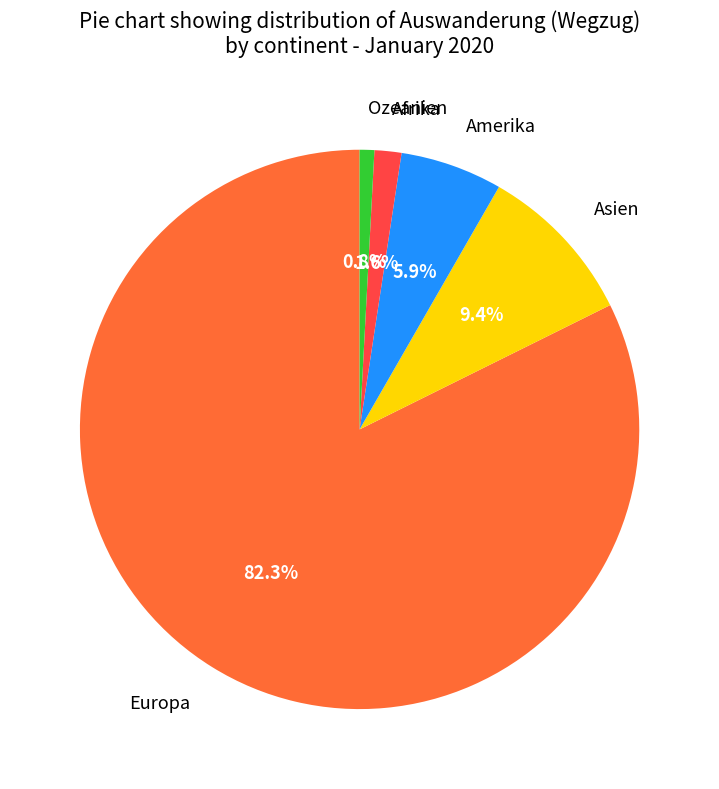

Which category has the smallest portion of the pie?

Ozeanien